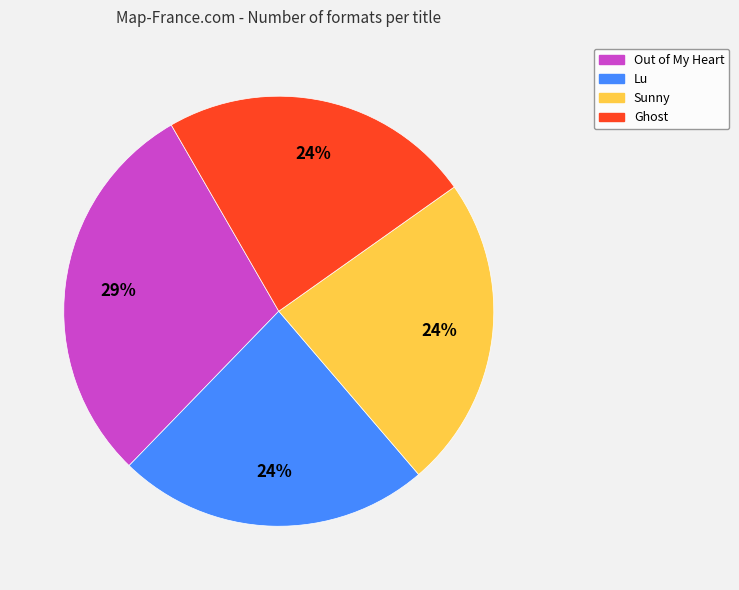

To the nearest percent, what portion does Ghost represent?

24%